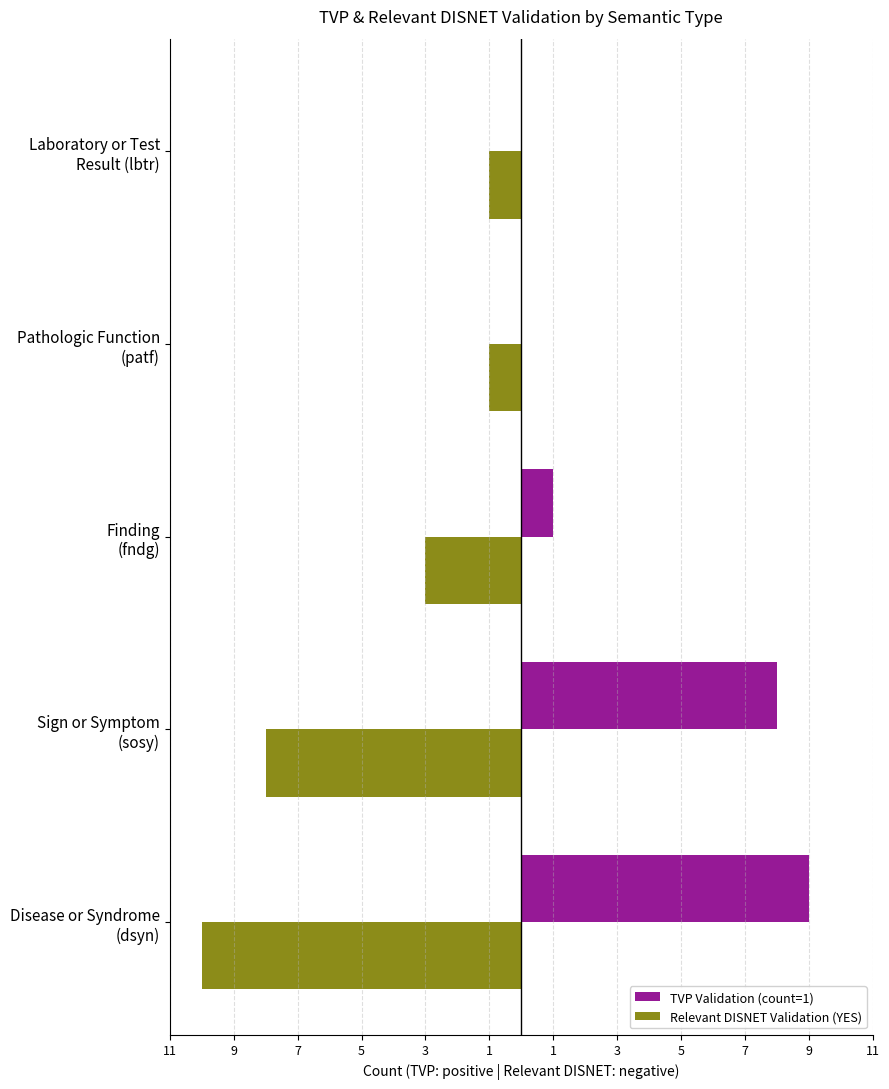

What are all the series names shown in the legend?

TVP Validation (count=1), Relevant DISNET Validation (YES)